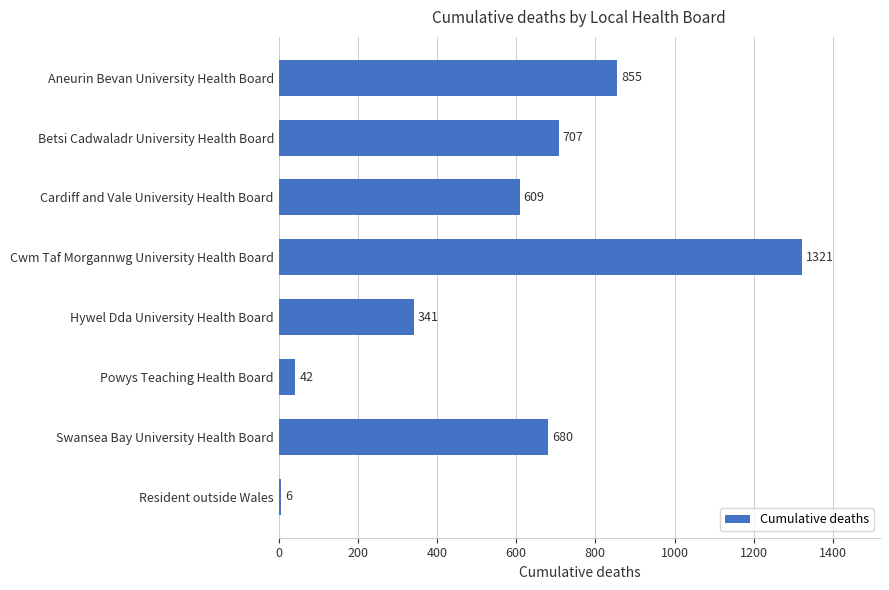

What is the maximum value shown in the chart?

1321